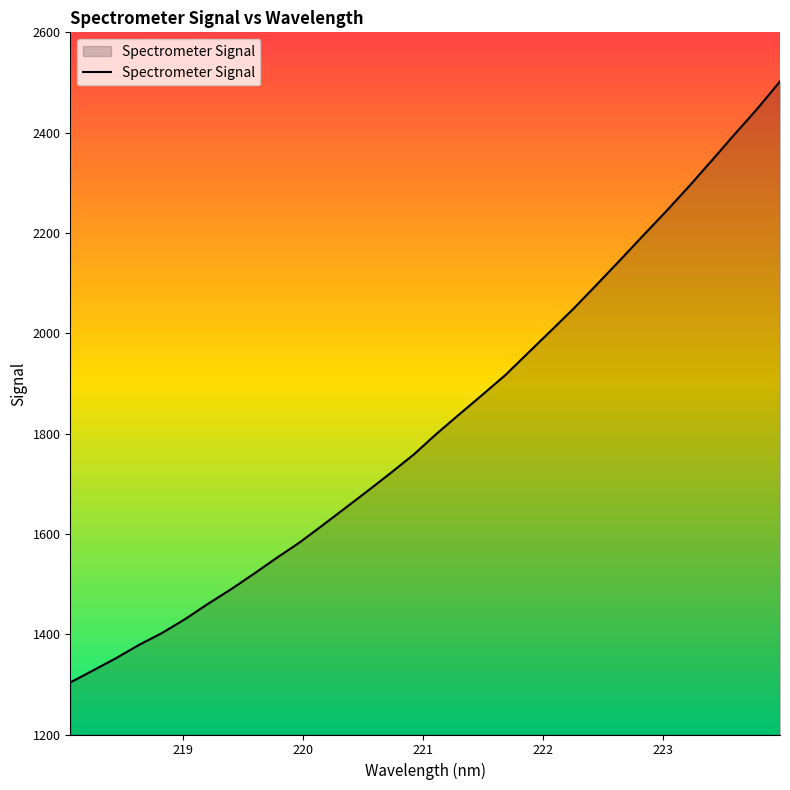

What is the sum of all values?

58346.0